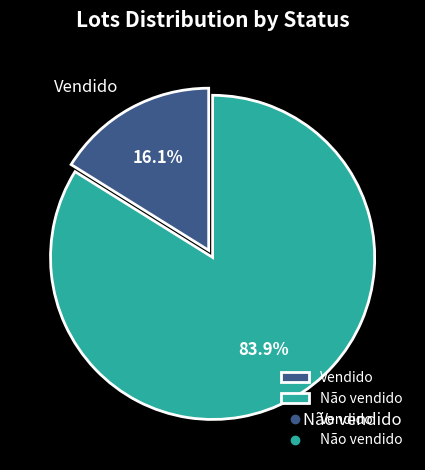

Between Não vendido and Vendido, which is larger?

Não vendido